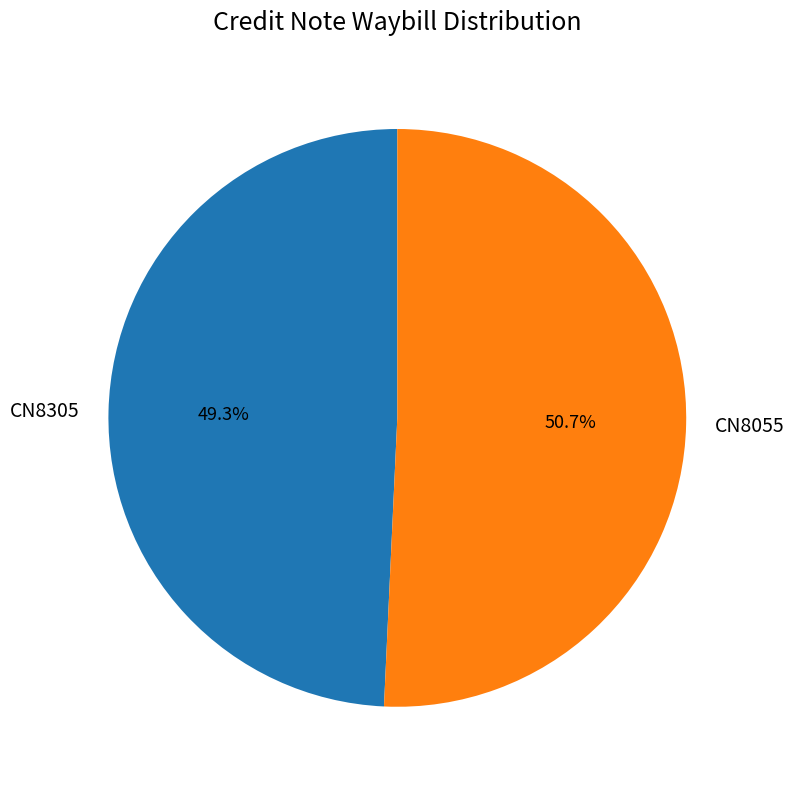

Which category has the smallest portion of the pie?

CN8305